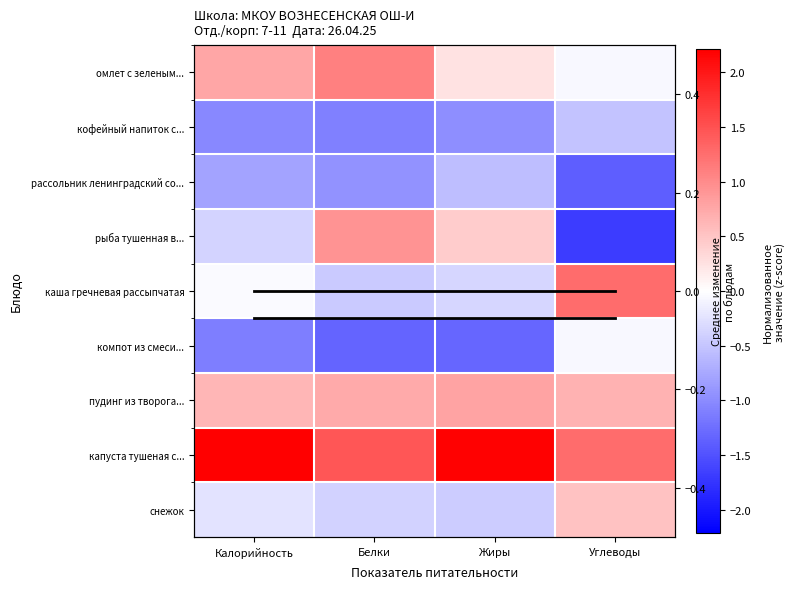

The пудинг из творога... series shows 0.9 at Углеводы. True or false?

False